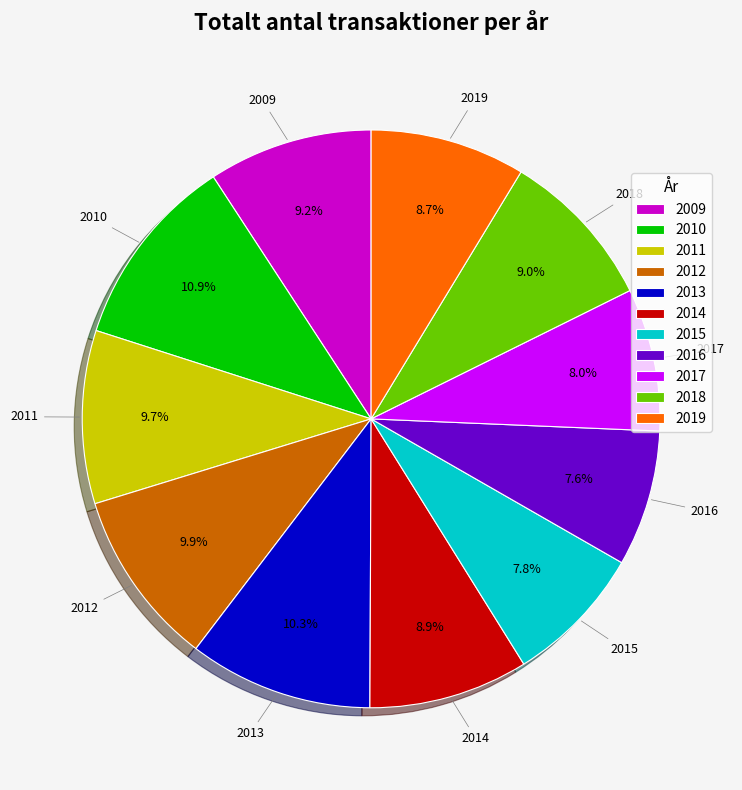

To the nearest percent, what is the difference between the largest and smallest slice percentages?

3%